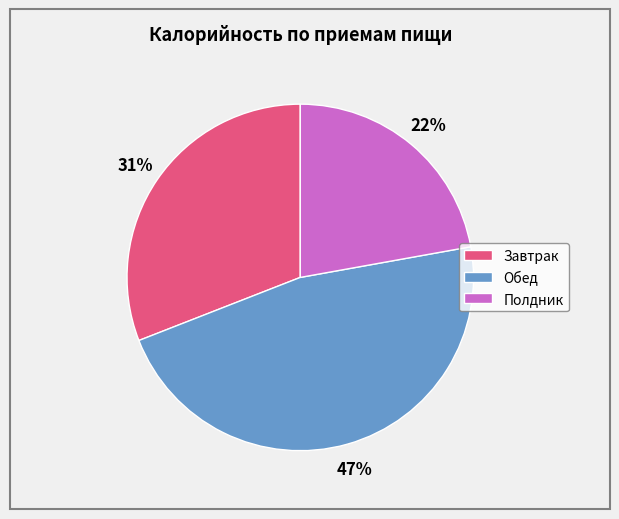

Do Завтрак and Полдник together represent more than half of the pie?

Yes